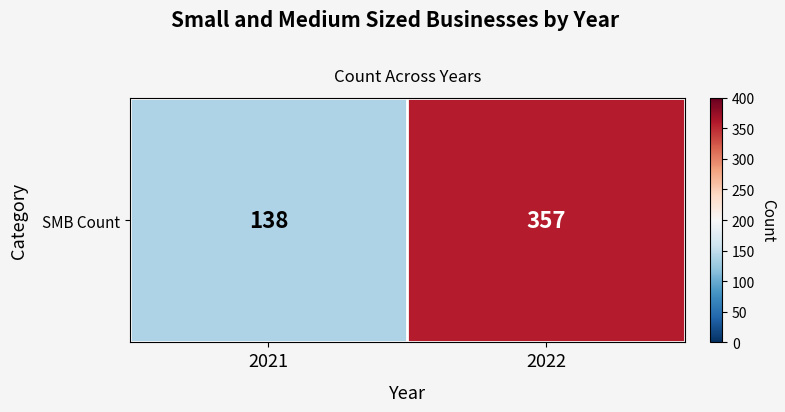

Reading left to right, extract all data points from this chart.

138	357